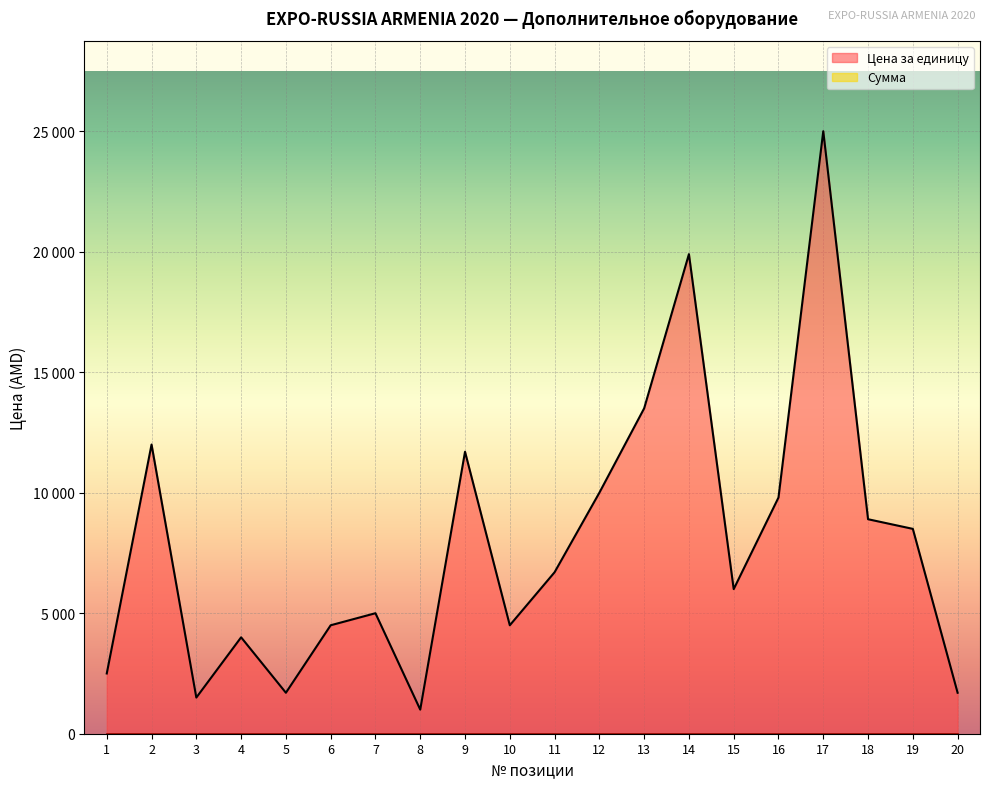

What is the difference between the maximum and minimum values?

24000